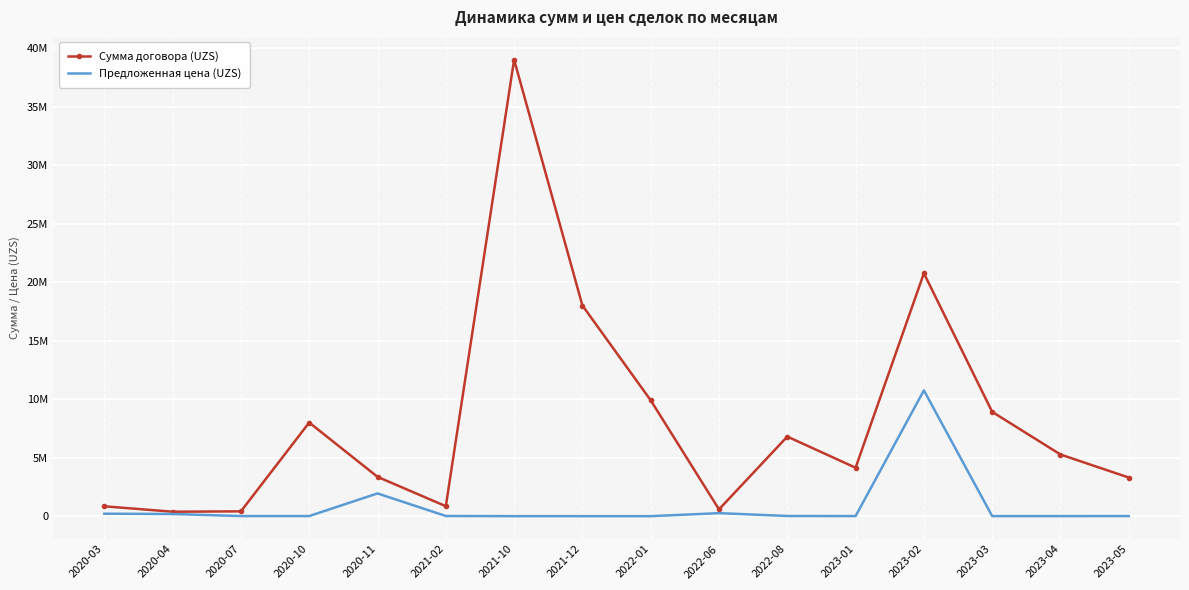

Which series changed the most between 2023-02 and 2023-04?

Сумма договора (UZS)